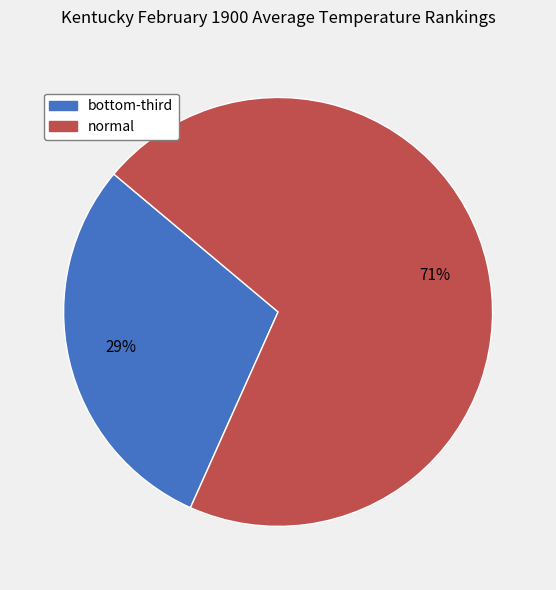

How many segments does this pie chart have?

2